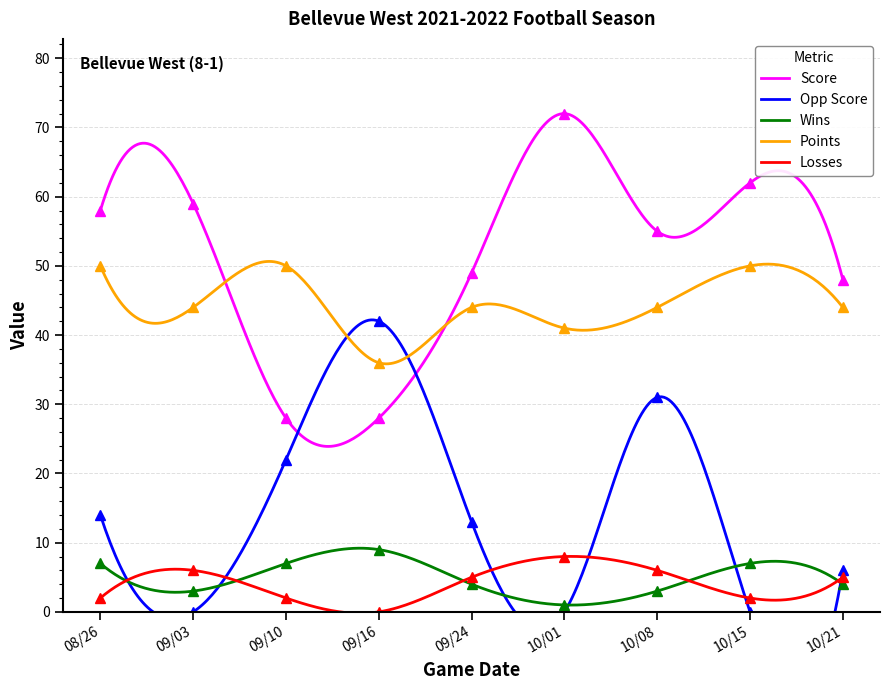

In Wins, how many points are lower than both neighbors (excluding endpoints)?

2